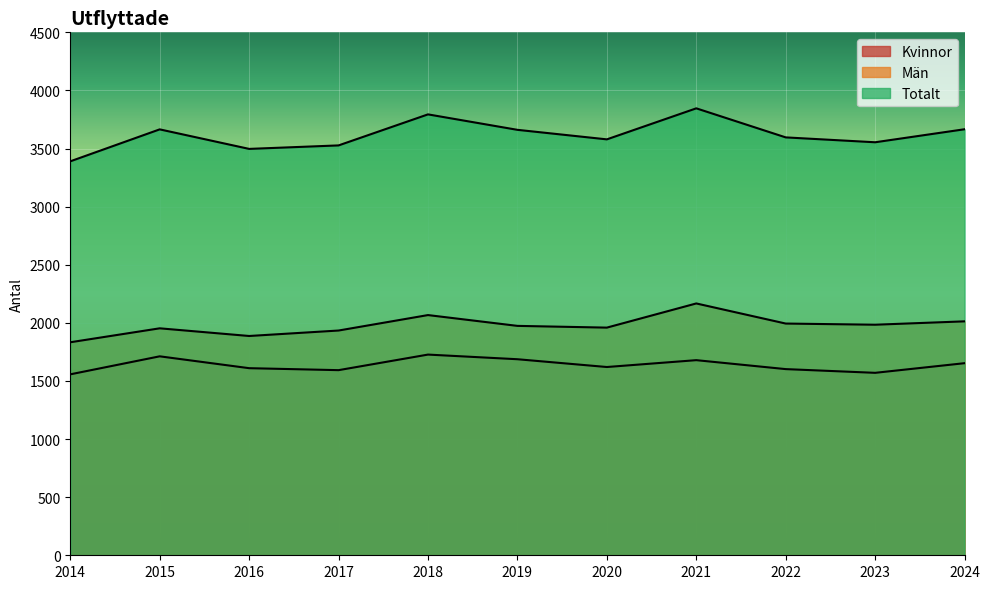

Reading left to right, transcribe all the data shown in this chart.

Kvinnor: 1557	1712	1610	1593	1727	1687	1620	1679	1602	1570	1653
Män: 1833	1953	1887	1934	2067	1974	1959	2167	1994	1984	2013
Totalt: 3390	3665	3497	3527	3794	3661	3579	3846	3596	3554	3666